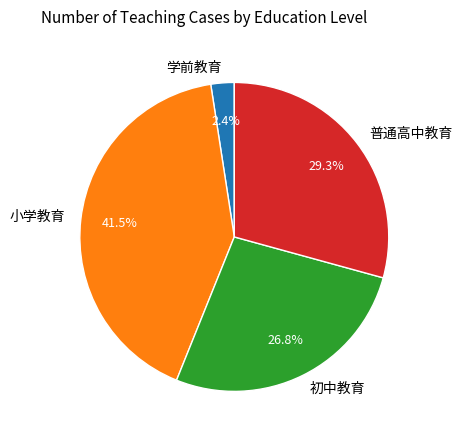

Which category has the biggest portion of the pie?

小学教育